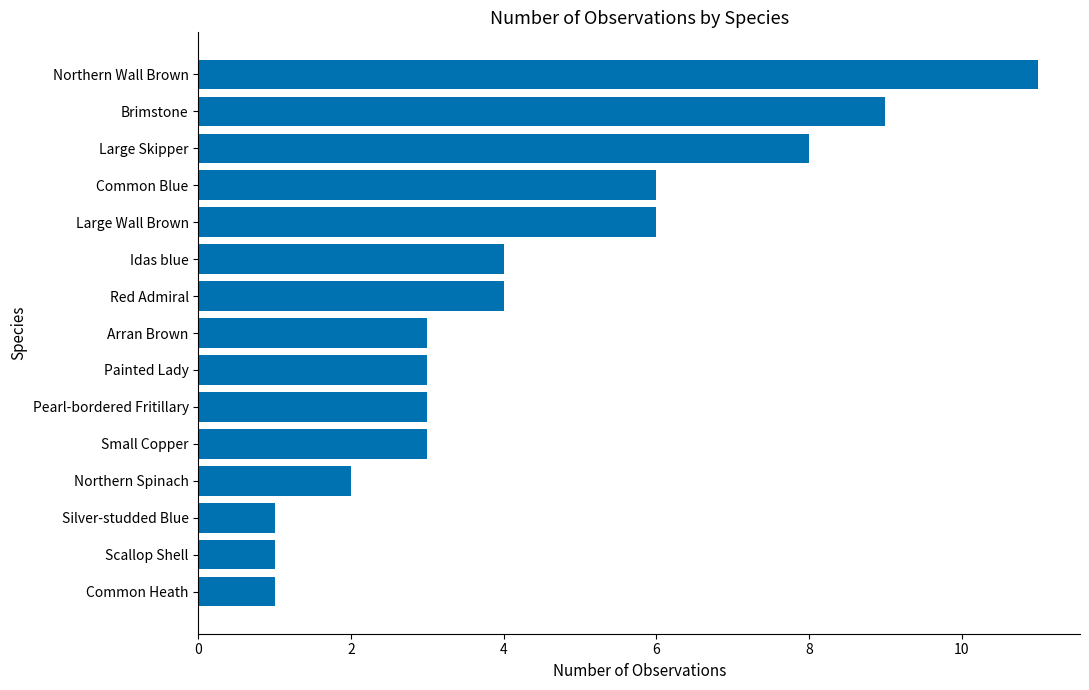

What is the minimum value shown in the chart?

1